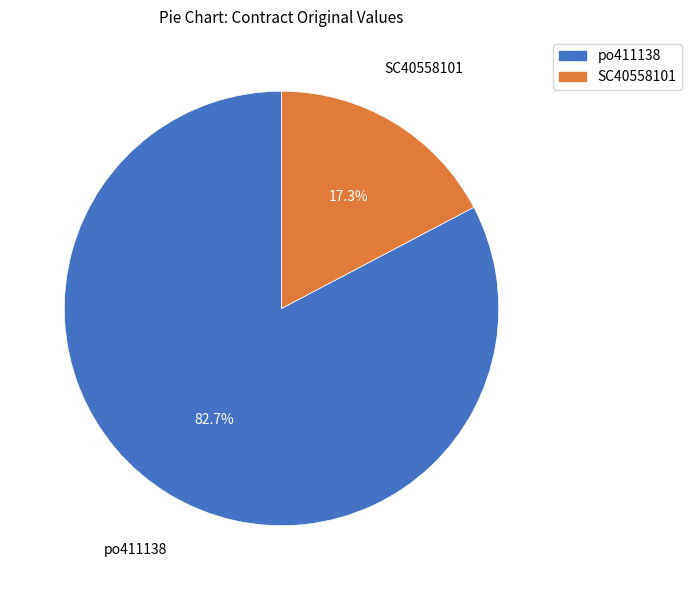

Which slice represents more than half of the pie?

po411138